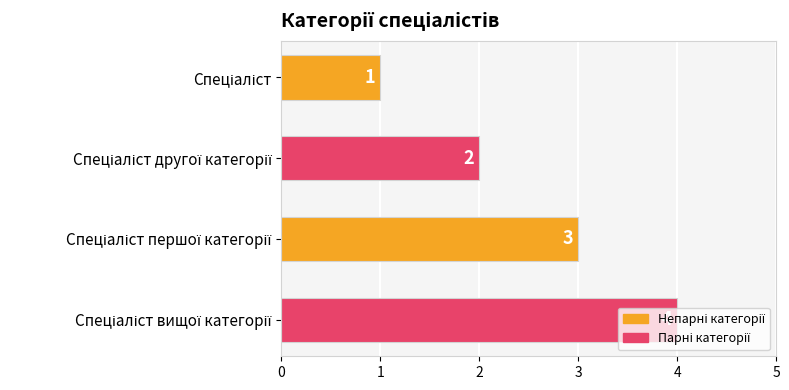

How many bars are there in total?

4